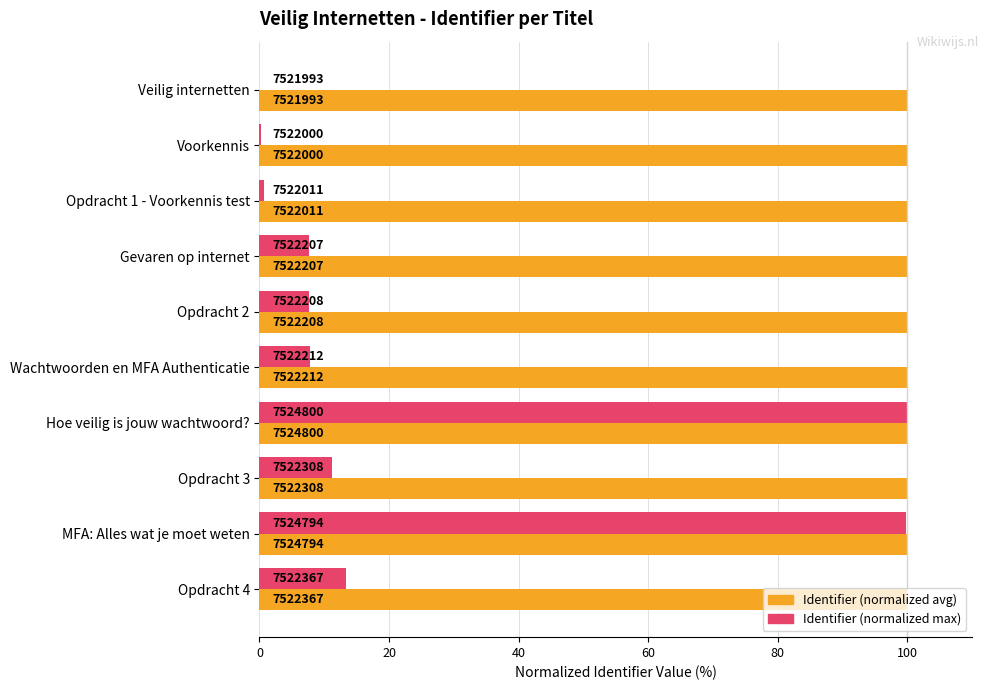

What are all the series names shown in the legend?

Identifier (normalized avg), Identifier (normalized max)